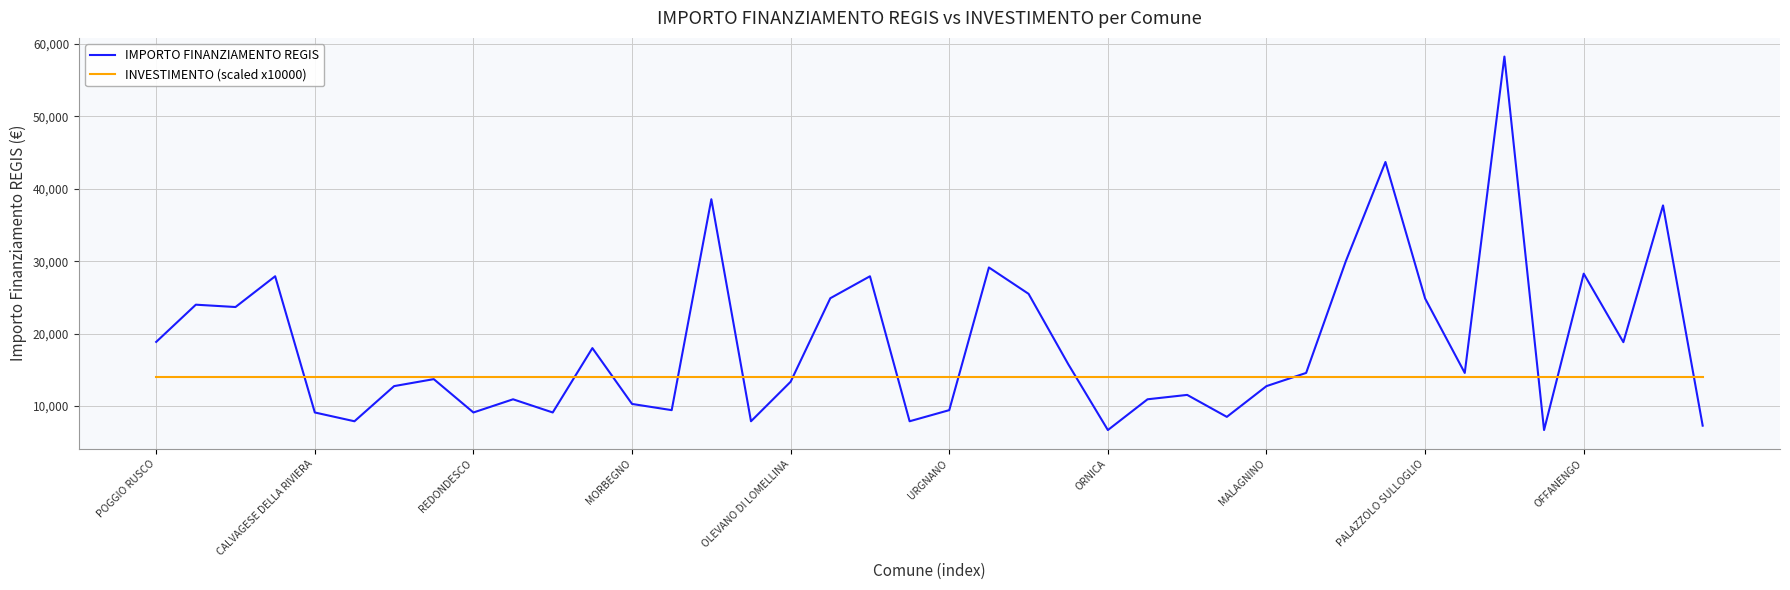

How many values in the IMPORTO FINANZIAMENTO REGIS series are below 14568?

20